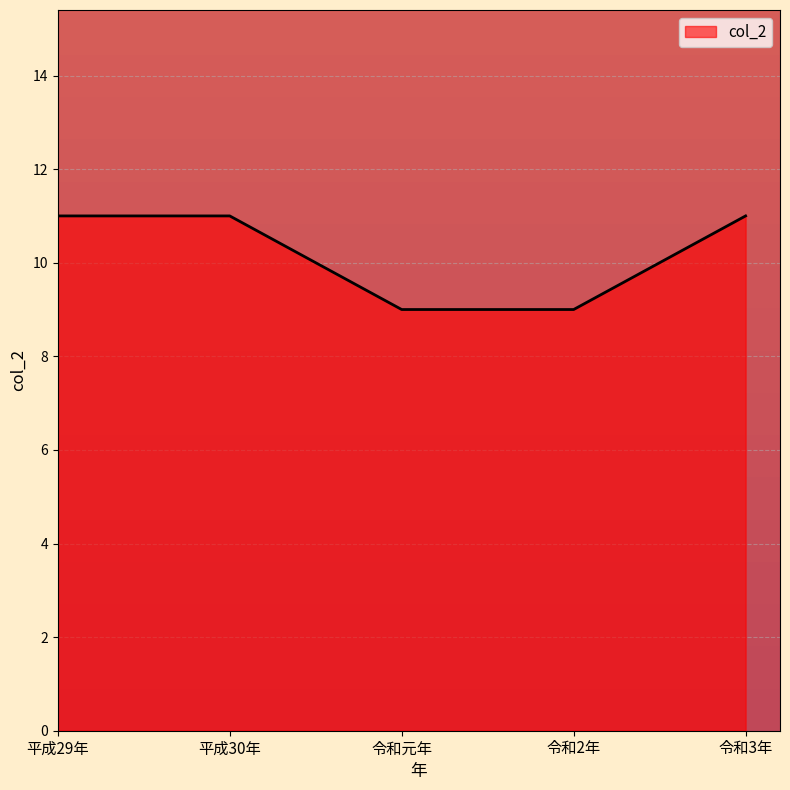

What position from the left is 令和2年?

4